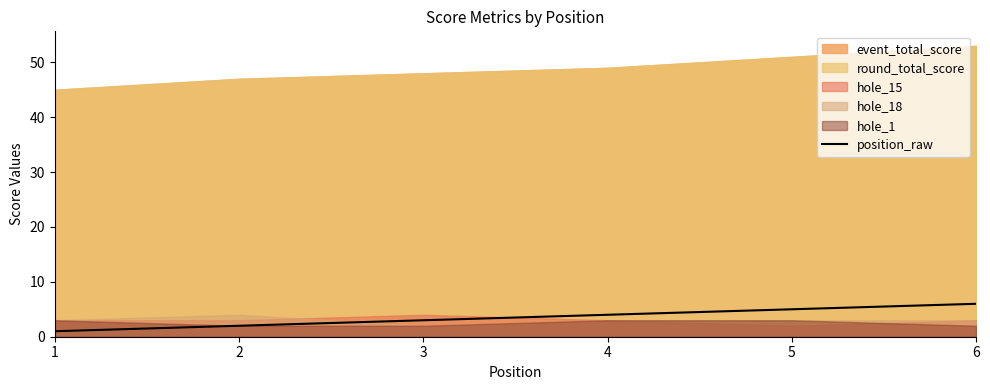

Which label corresponds to the smallest value in the chart?

1